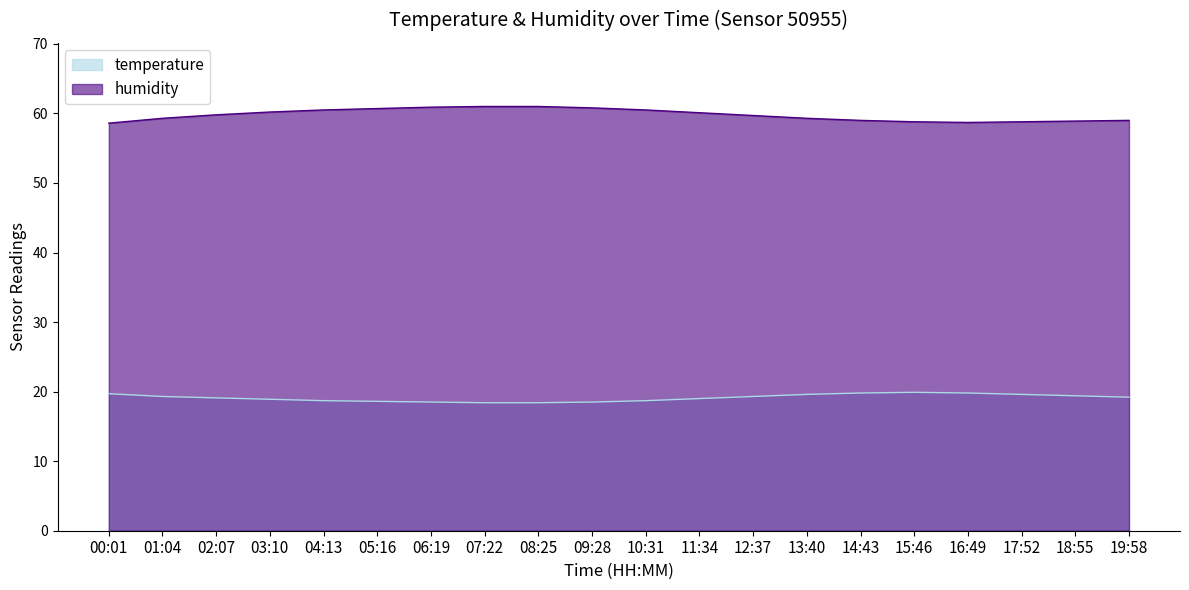

True or false: temperature and humidity intersect in this chart.

False